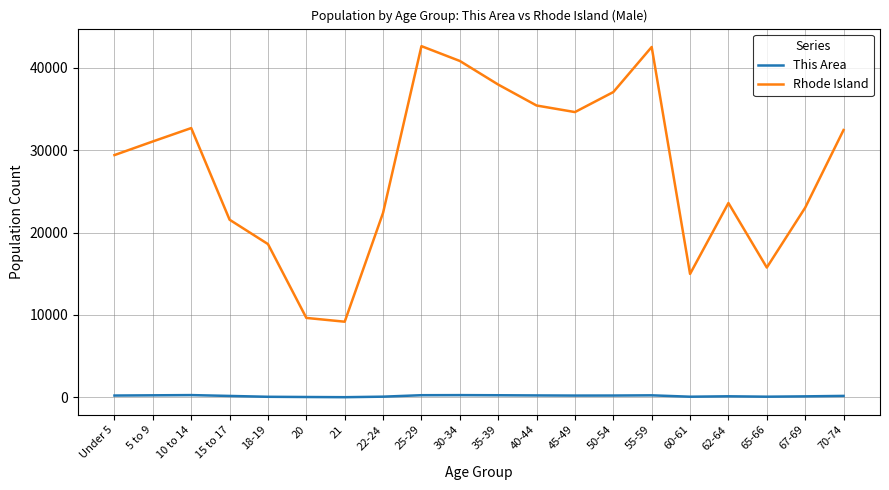

At which label is Rhode Island closest to 25897?

62-64